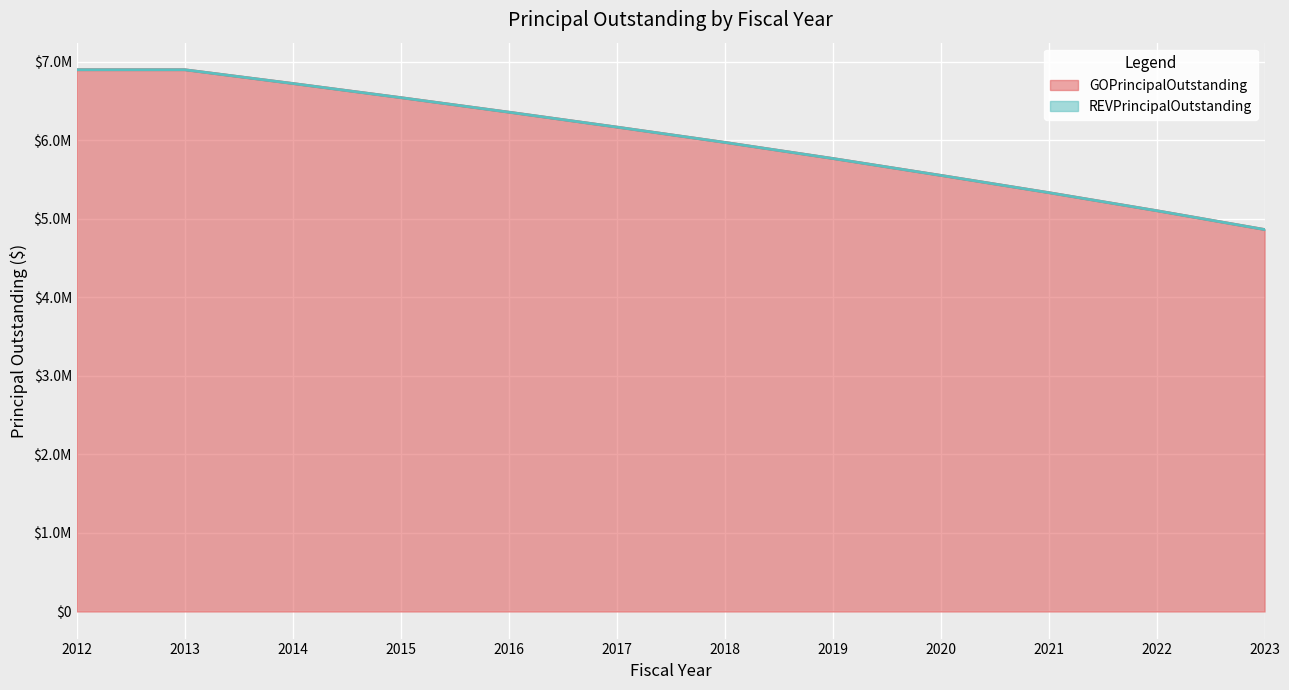

Which has a higher value, 2022 or 2015?

2015